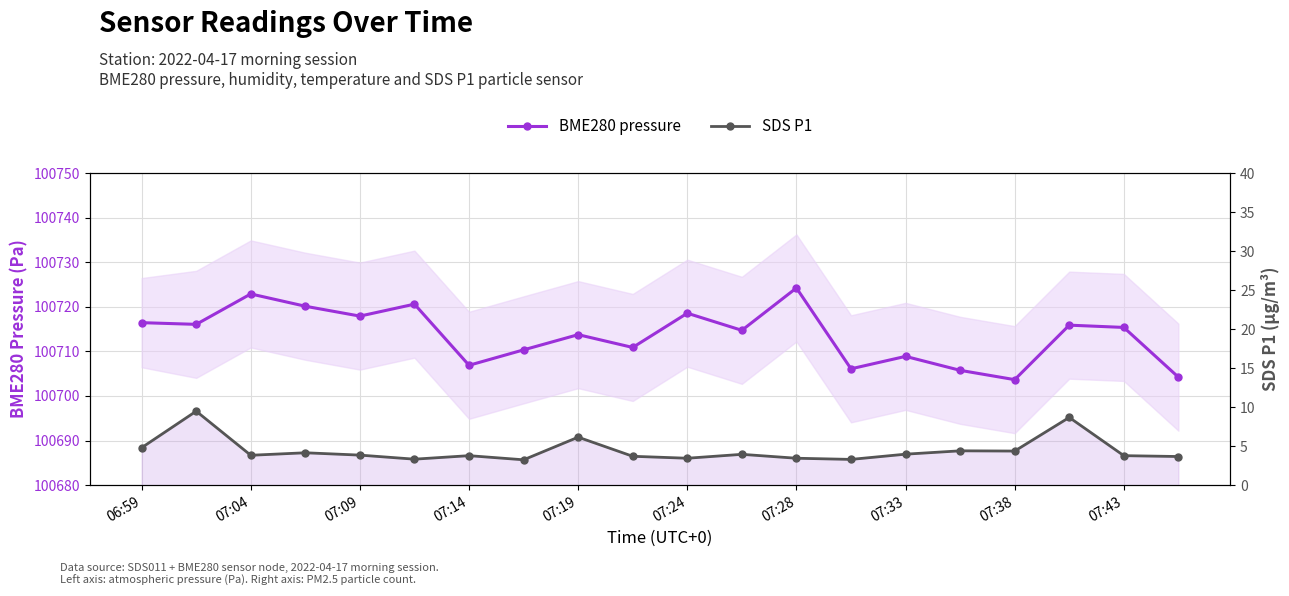

Rank the series by their average value, from highest to lowest.

BME280 pressure, SDS P1